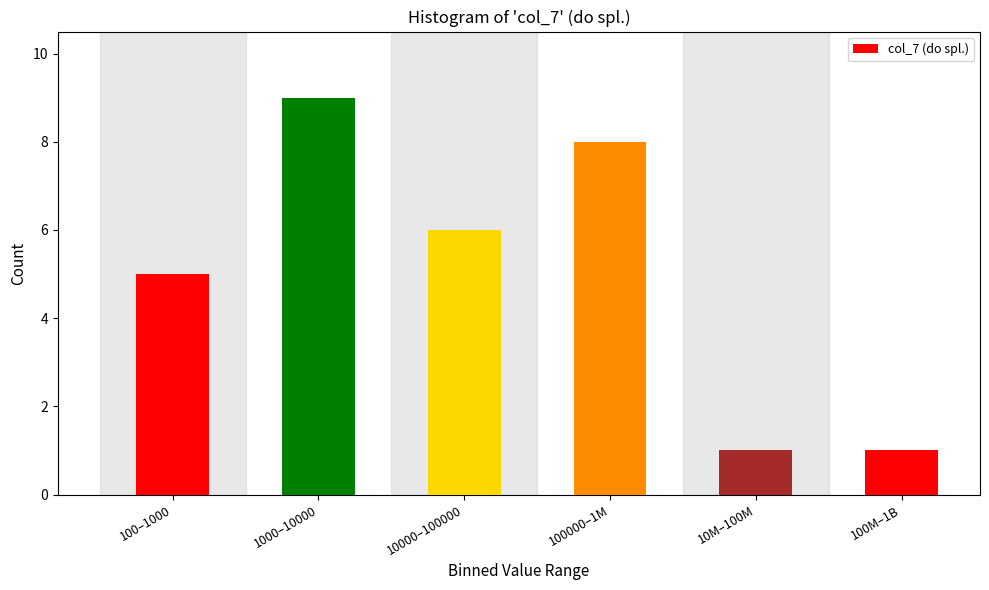

Reading right to left, list all the values displayed in this chart.

100M–1B=1	10M–100M=1	100000–1M=8	10000–100000=6	1000–10000=9	100–1000=5